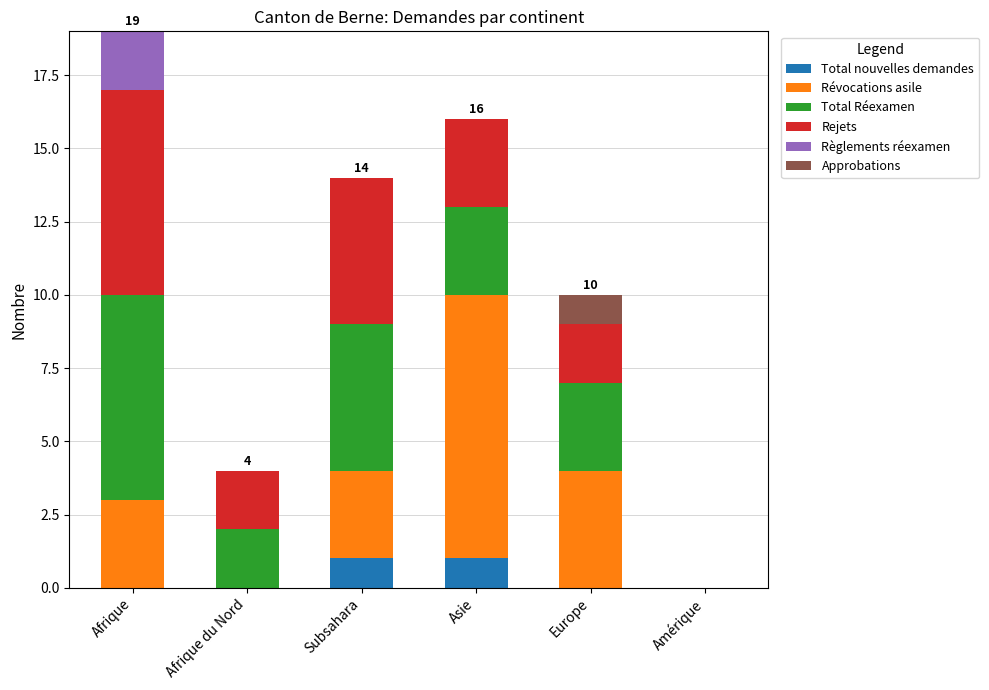

Are the bars grouped side by side (vs. stacked)?

No